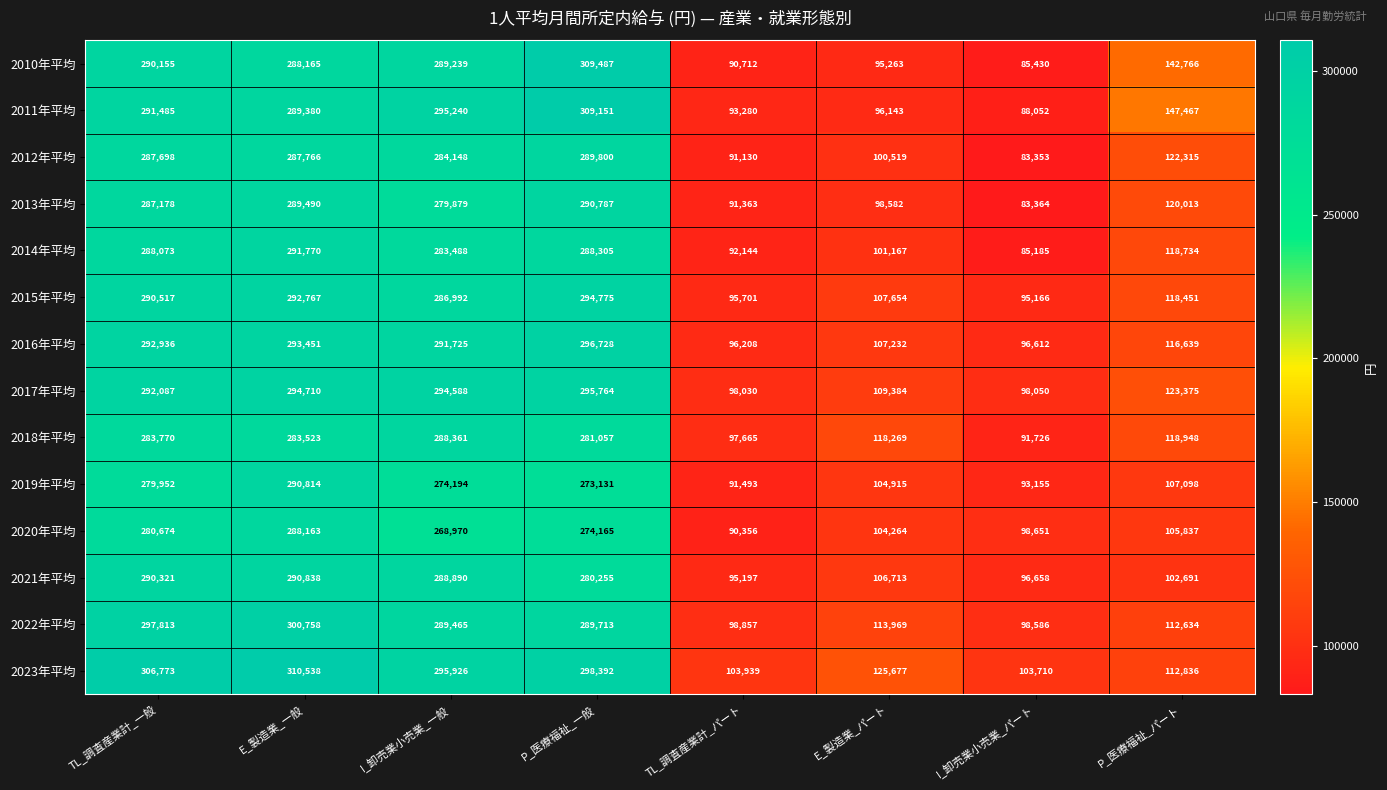

What is the difference between the maximum and second lowest values in the 2019年平均 series?

197659